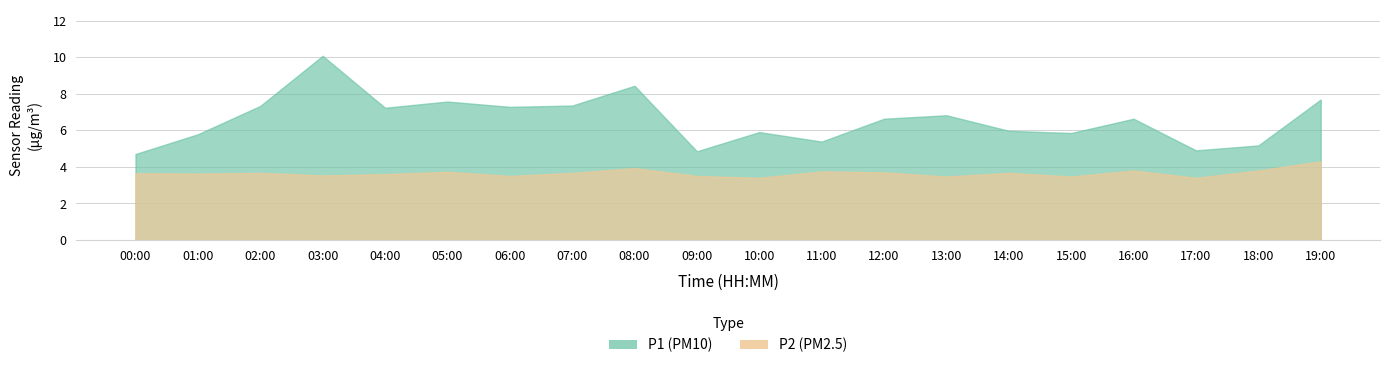

List the series in order of their overall mean, highest first.

P1, P2